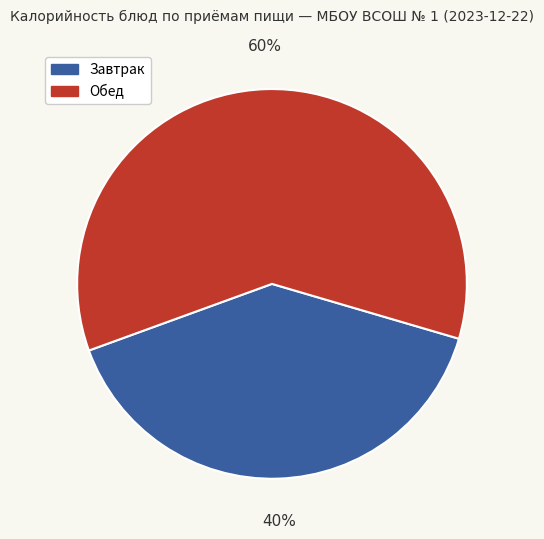

Is there any slice that represents more than half of the pie?

Yes